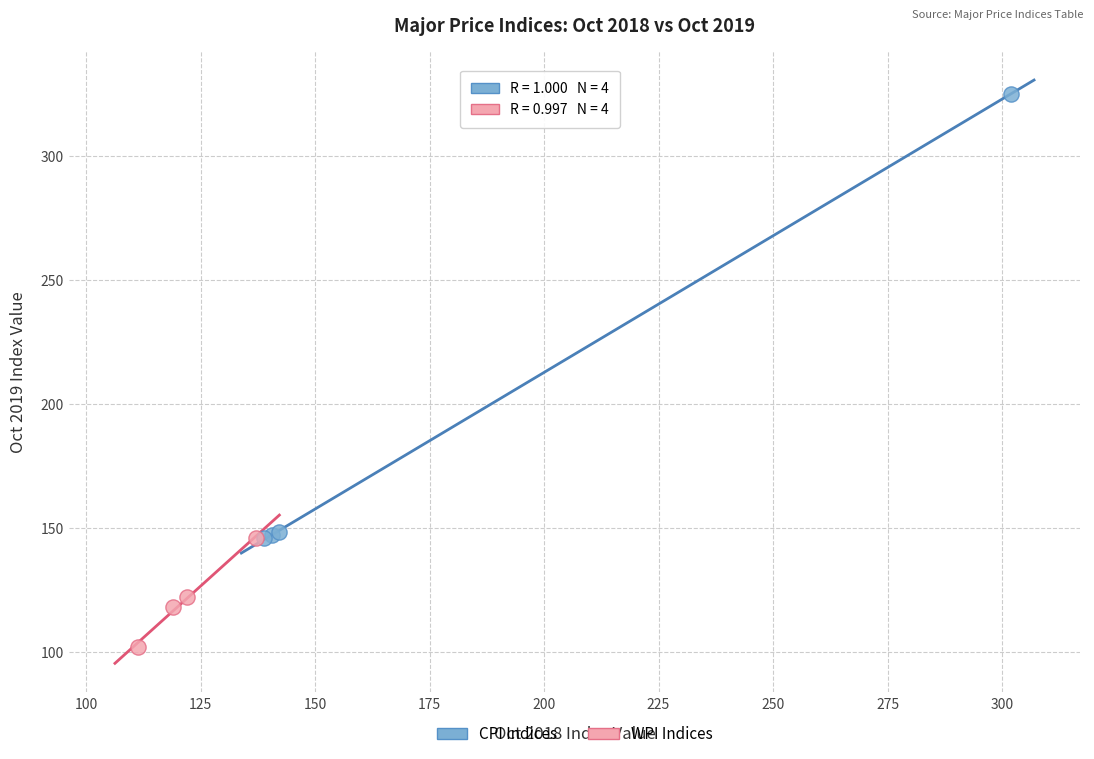

Which series has the widest spread of Y values?

CPI Indices